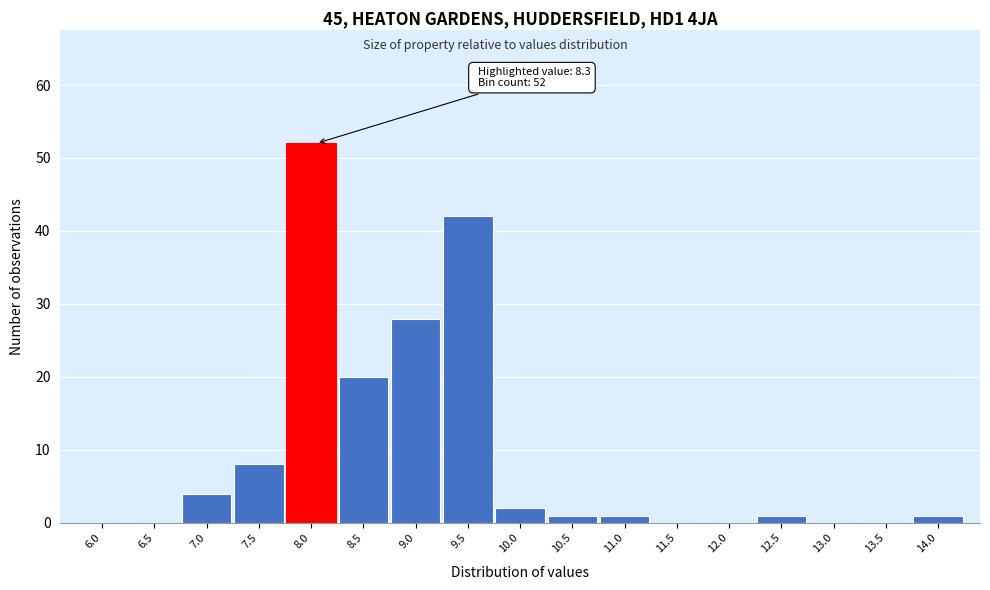

Reading left to right, what are all the values shown in this chart?

6.0=0	6.5=0	7.0=4	7.5=8	8.0=52	8.5=20	9.0=28	9.5=42	10.0=2	10.5=1	11.0=1	11.5=0	12.0=0	12.5=1	13.0=0	13.5=0	14.0=1